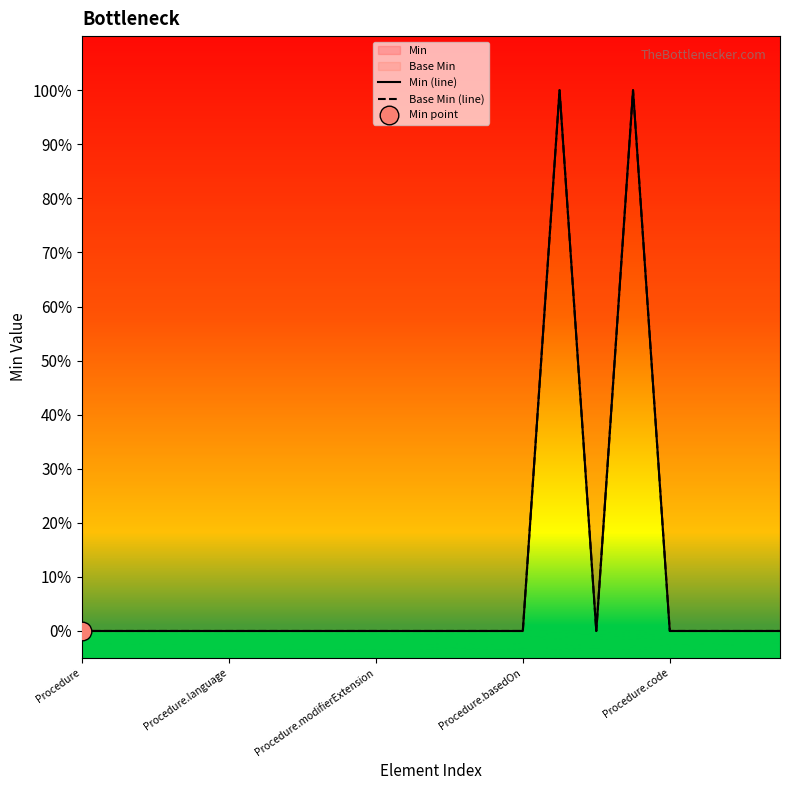

Which series contains the highest Y value?

Min (line)